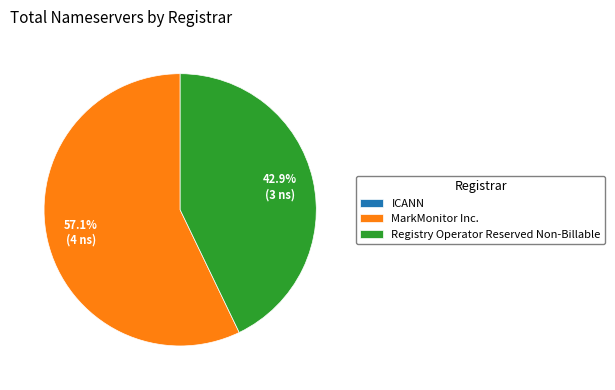

Which has a higher value, Registry Operator Reserved Non-Billable or MarkMonitor Inc.?

MarkMonitor Inc.